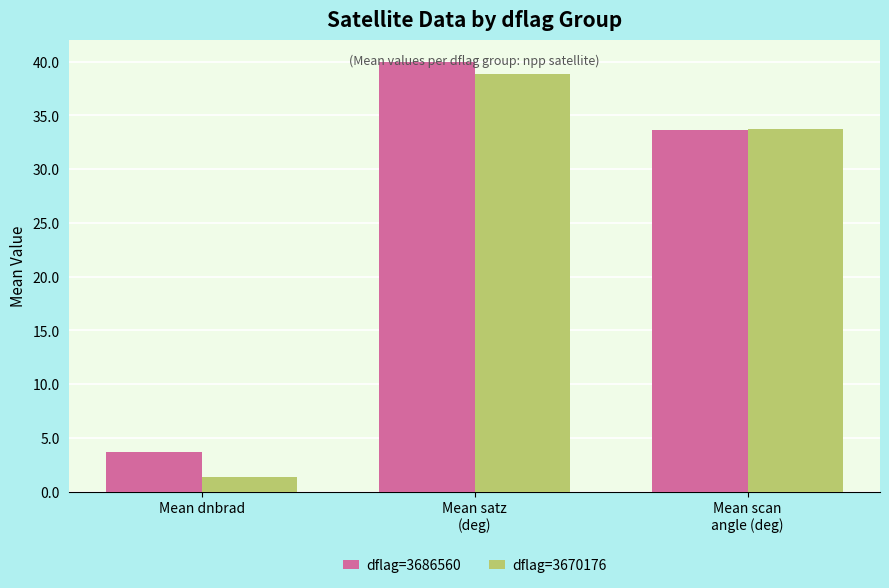

Rank the series by their maximum value, from lowest to highest.

dflag=3670176, dflag=3686560